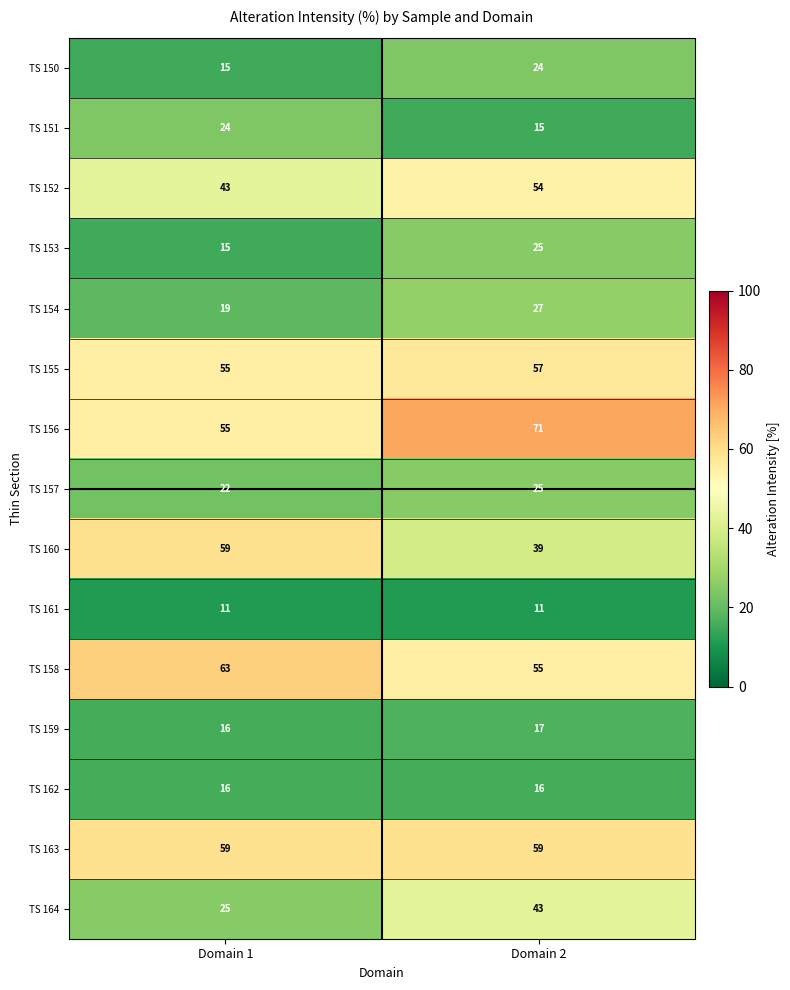

What is the sum of all TS 151 values?

39